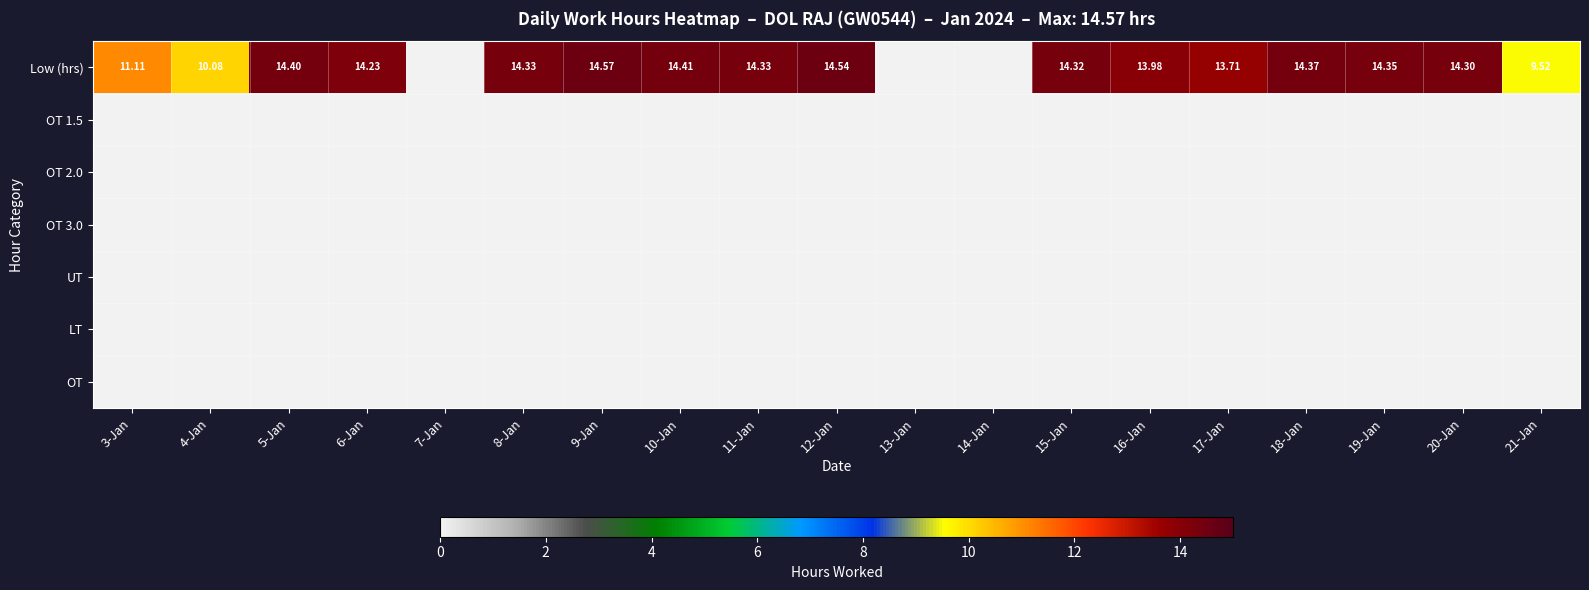

At which category is the sum across all series the highest?

9-Jan